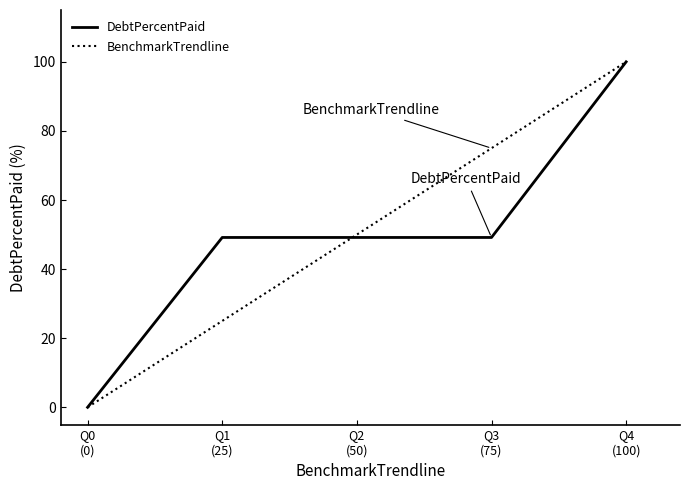

Is the value of DebtPercentPaid at Q0
(0) greater than the value of BenchmarkTrendline at Q1
(25)?

No